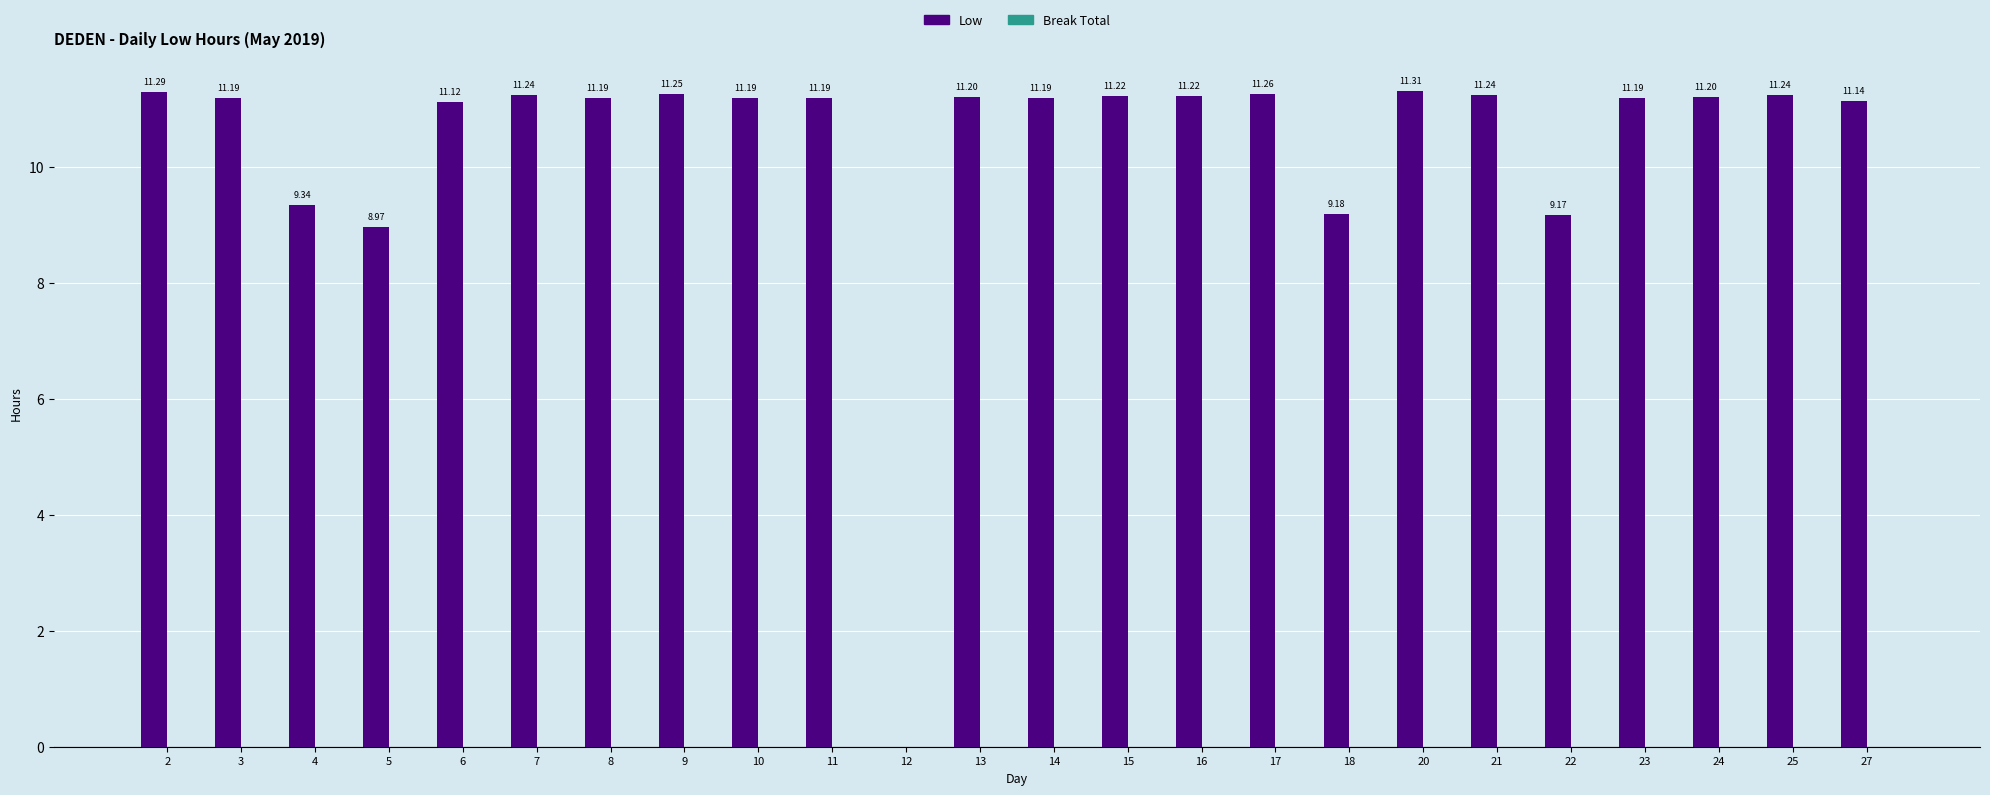

What is the sum of all values?

249.7